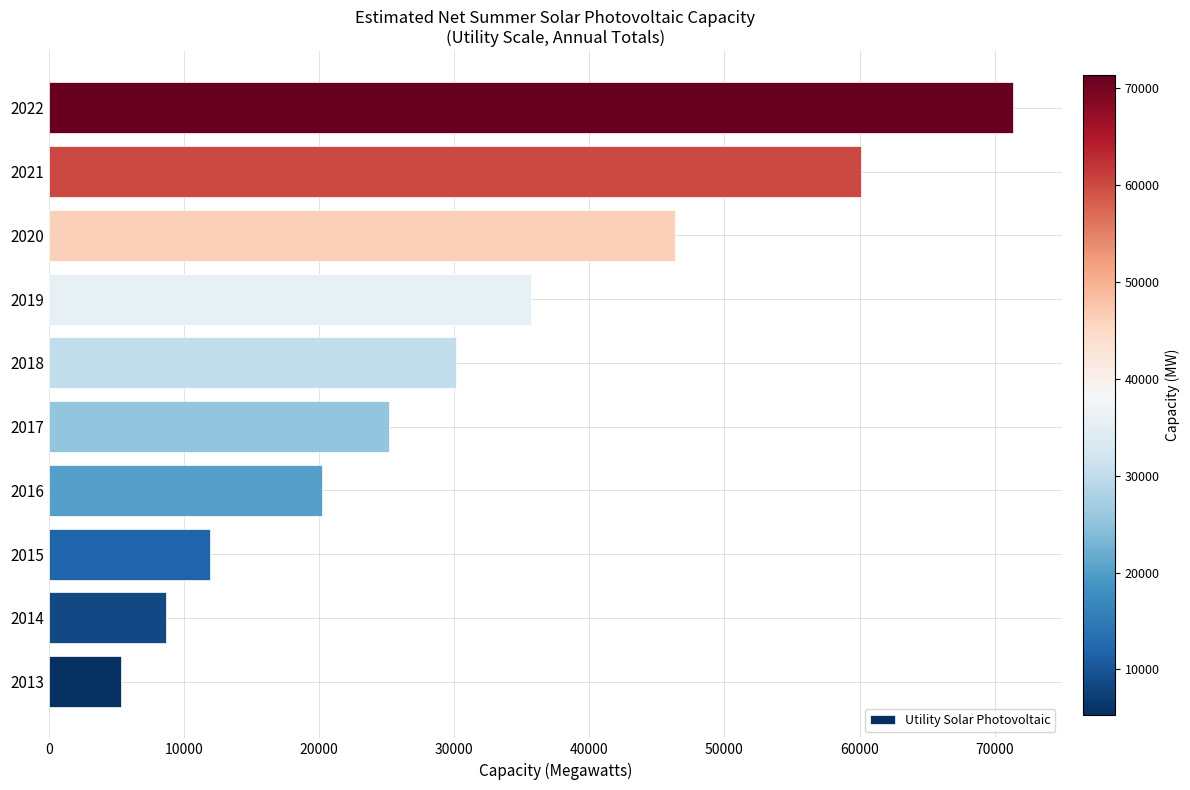

What is the approximate value at 2022?

71386.3